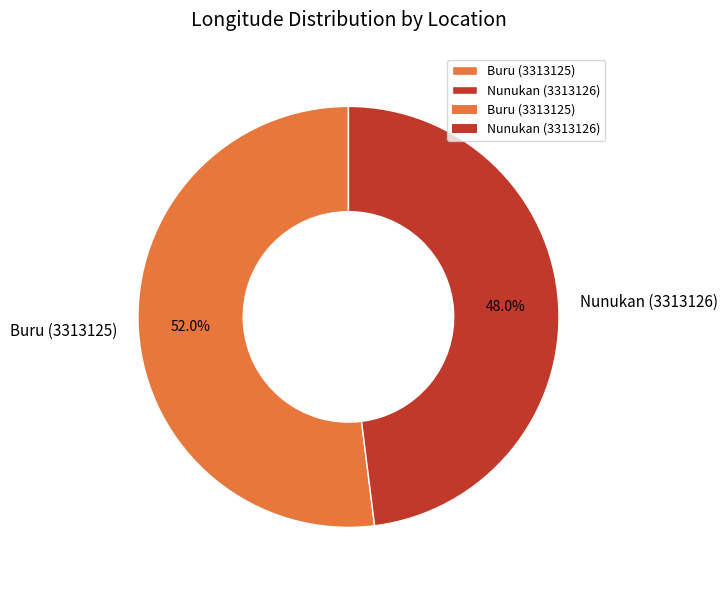

Combined, what portion of the pie is Nunukan (3313126) and Buru (3313125)?

100.0%